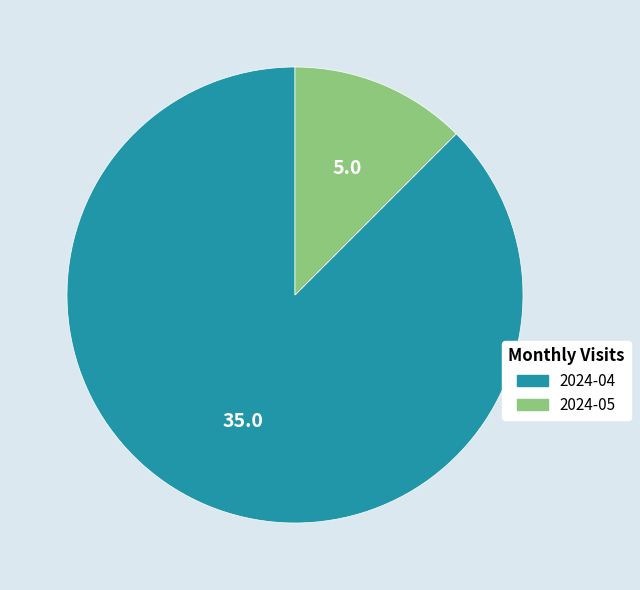

Is there any slice that represents more than half of the pie?

Yes